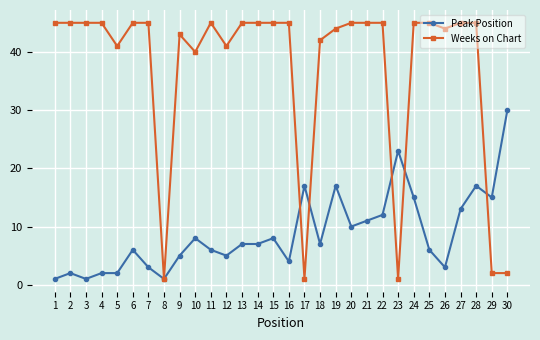

At 13, list the series in order from largest to smallest.

Weeks on Chart, Peak Position